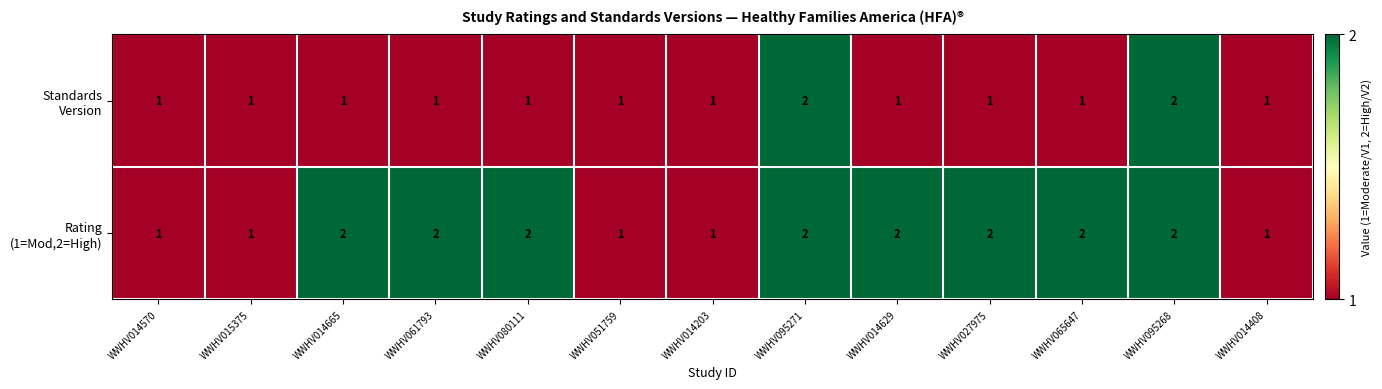

What is the total value across all series at WWHV095268?

4